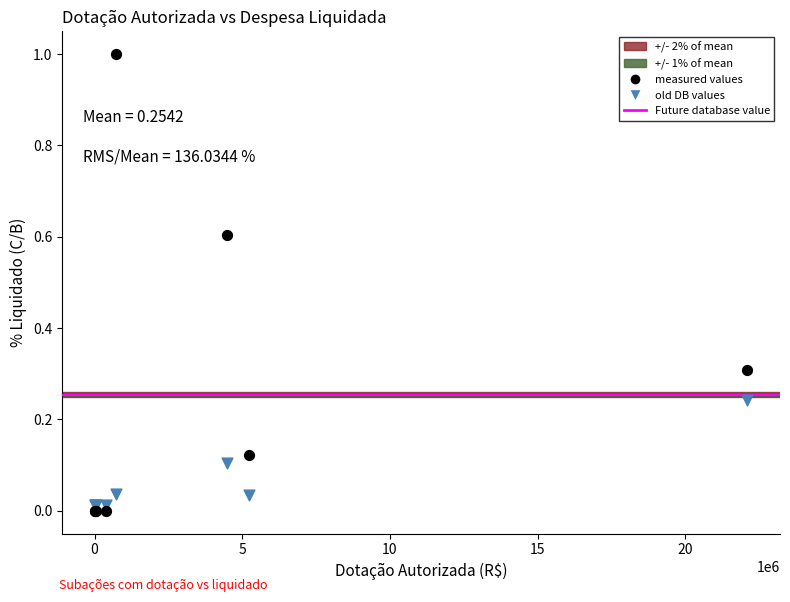

Which series has the widest spread of Y values?

measured values